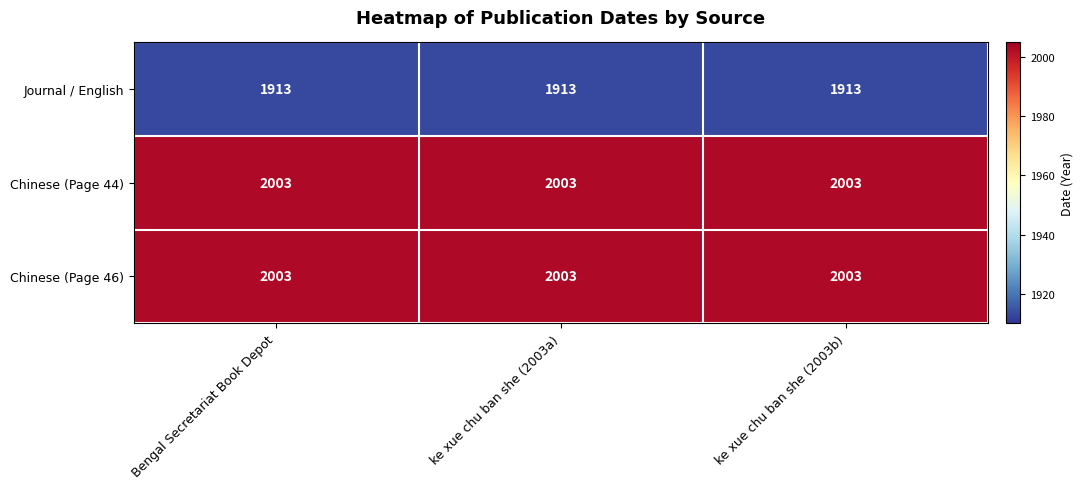

What value does the Chinese (Page 44) series have at ke xue chu ban she (2003b)?

2003